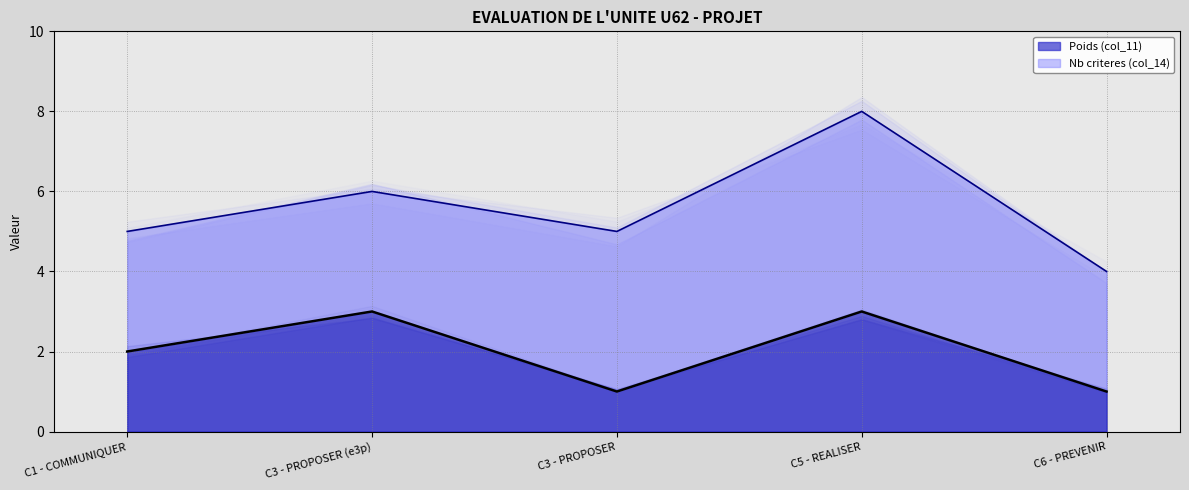

Approximately how many times larger is the value at C3 - PROPOSER compared to C6 - PREVENIR?

1.0